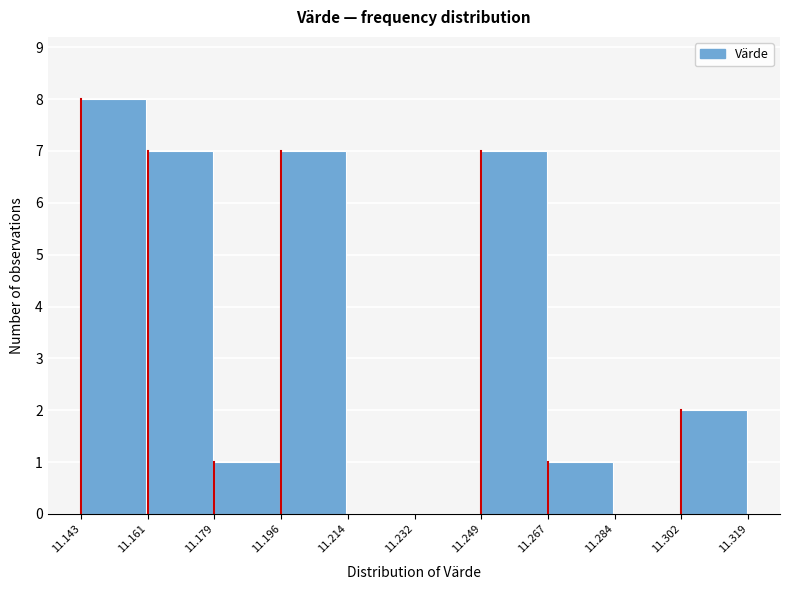

Reading left to right, list every bar in this chart as the range it spans on the x-axis followed by its height. The values are not printed on the chart, so give them approximately, as read against the axis.

11.143 to 11.161: 8
11.161 to 11.179: 7
11.179 to 11.196: 1
11.196 to 11.214: 7
11.214 to 11.232: 0
11.232 to 11.249: 0
11.249 to 11.267: 7
11.267 to 11.284: 1
11.284 to 11.302: 0
11.302 to 11.319: 2